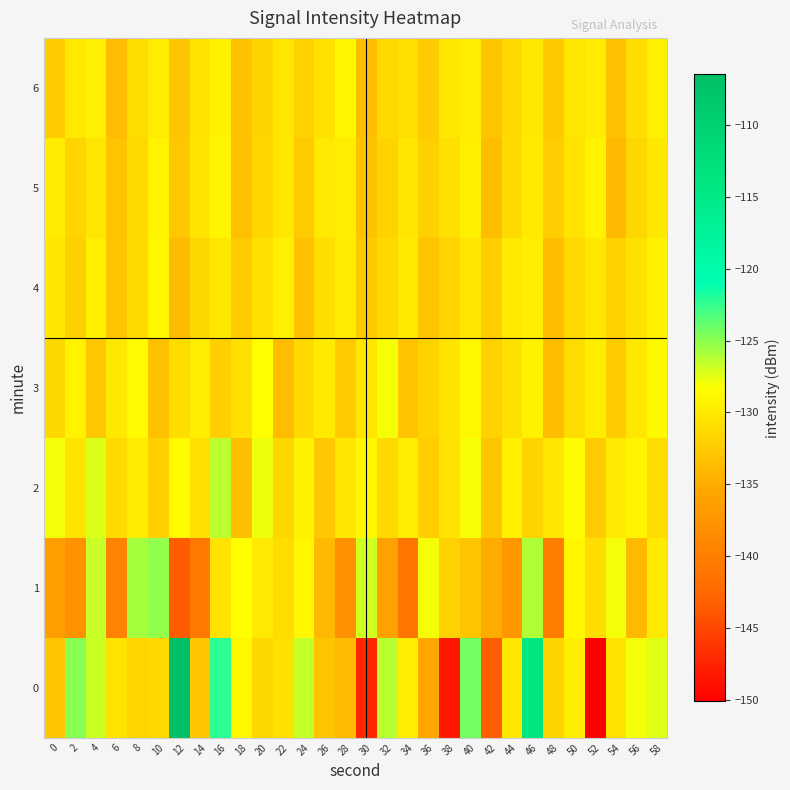

Which series has the largest total across all categories?

2